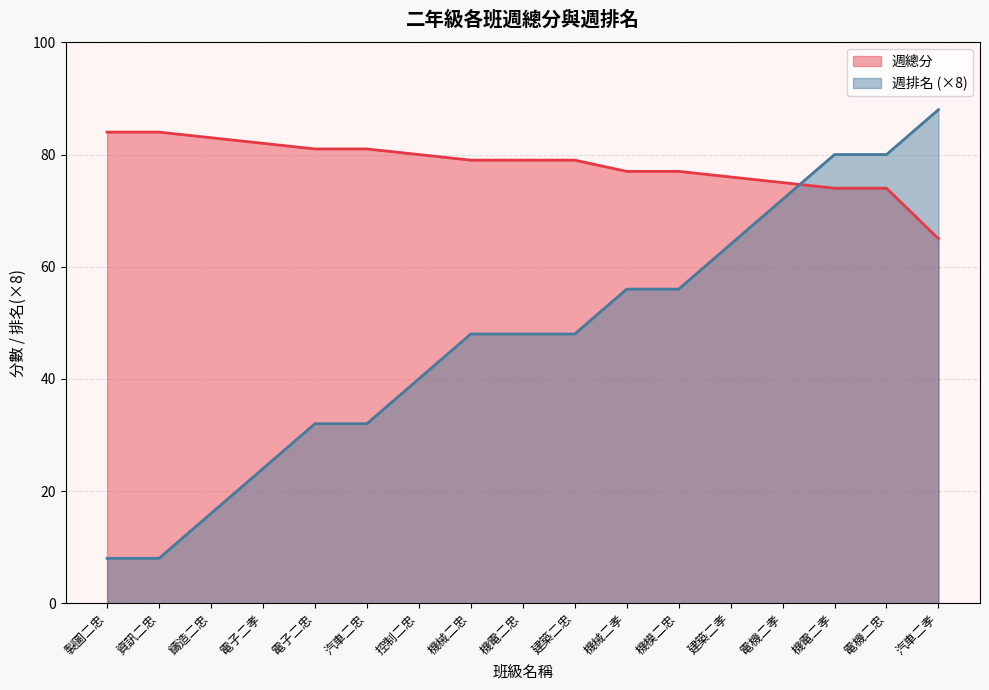

Does the chart display data point markers on the line(s)?

No